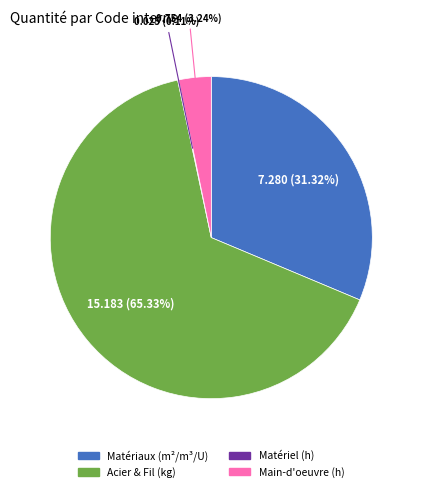

Is there any slice that represents more than half of the pie?

Yes